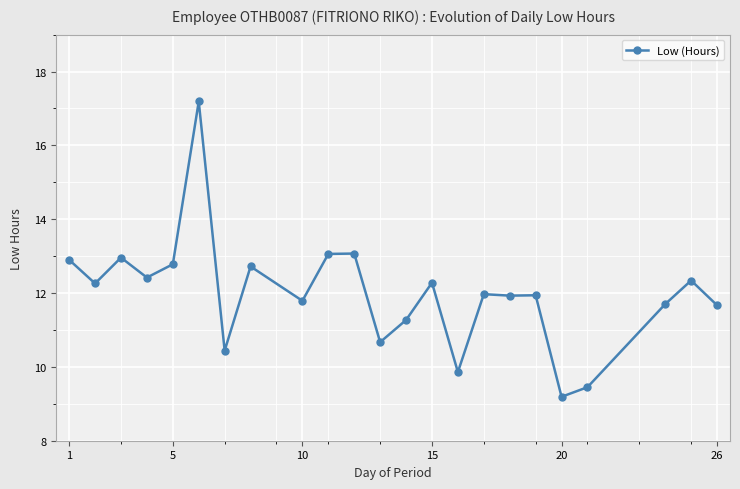

What is the maximum value shown in the chart?

17.2